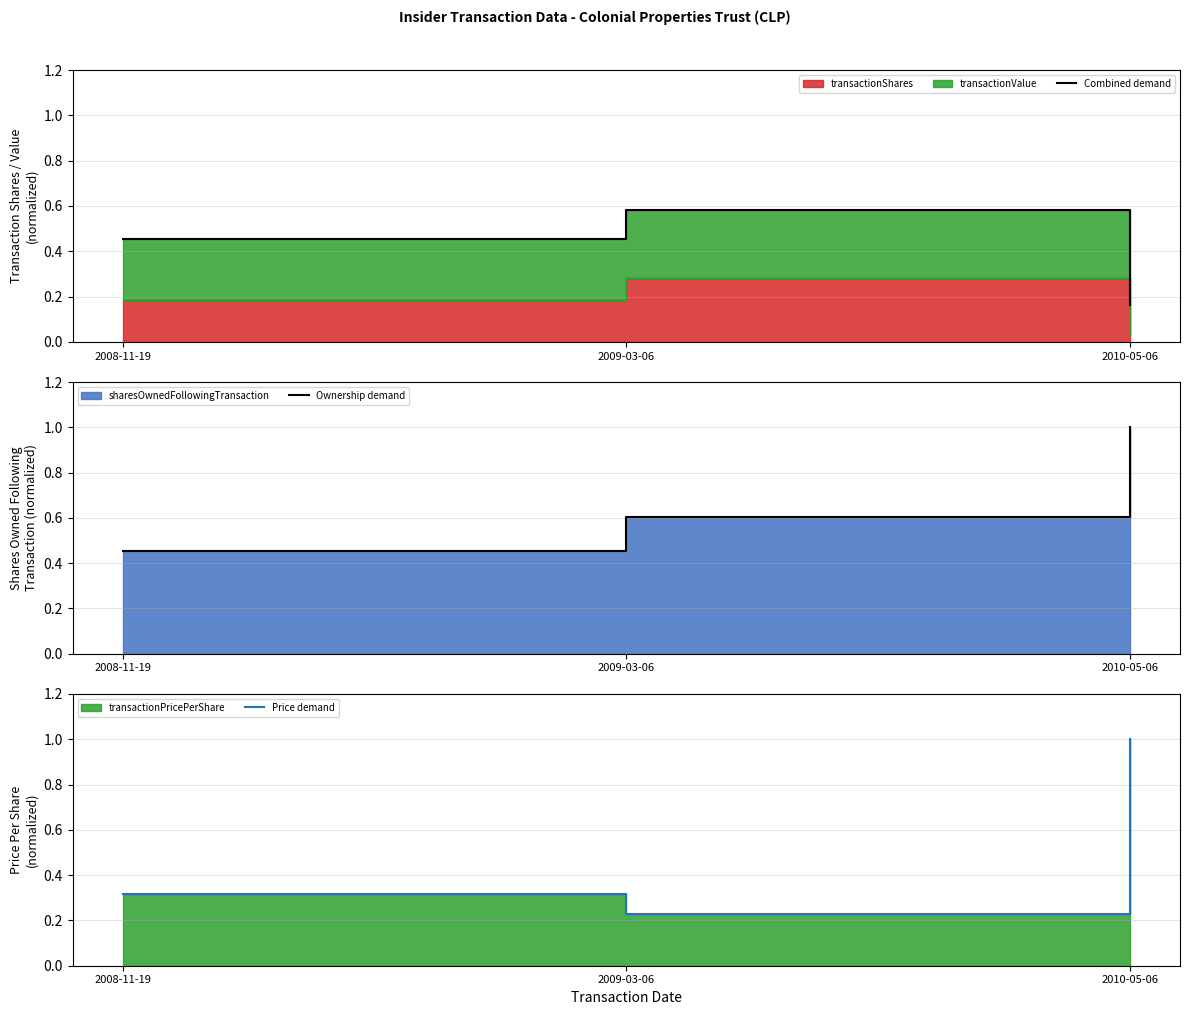

What is the sum of all Combined demand values?

1.2